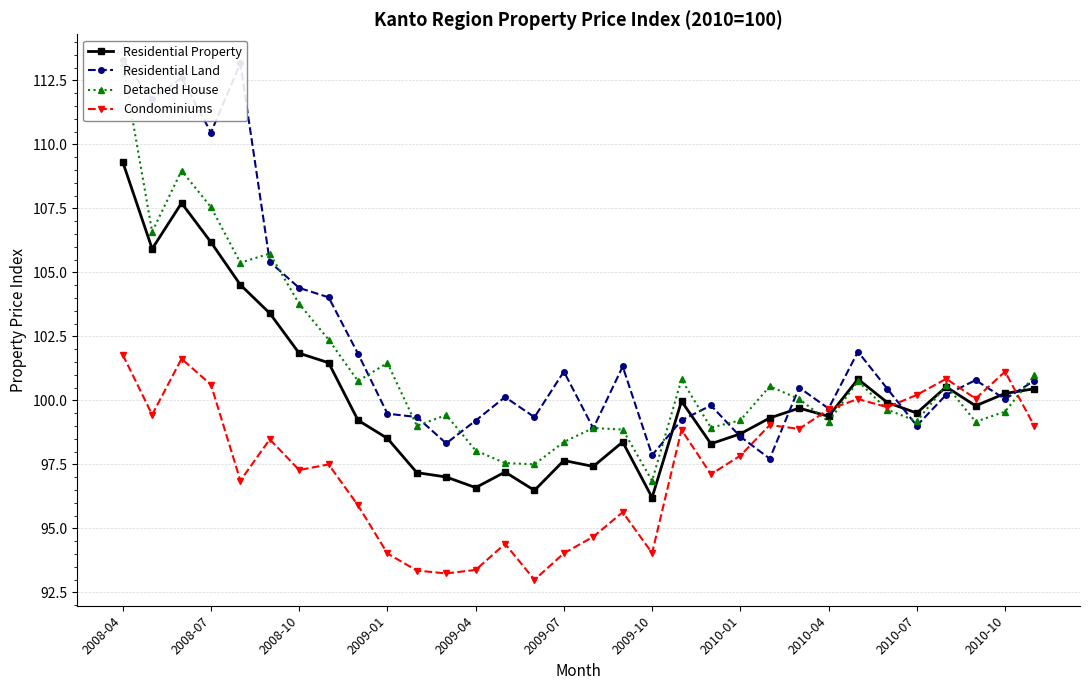

In Residential Property, how many points are lower than both neighbors (excluding endpoints)?

9